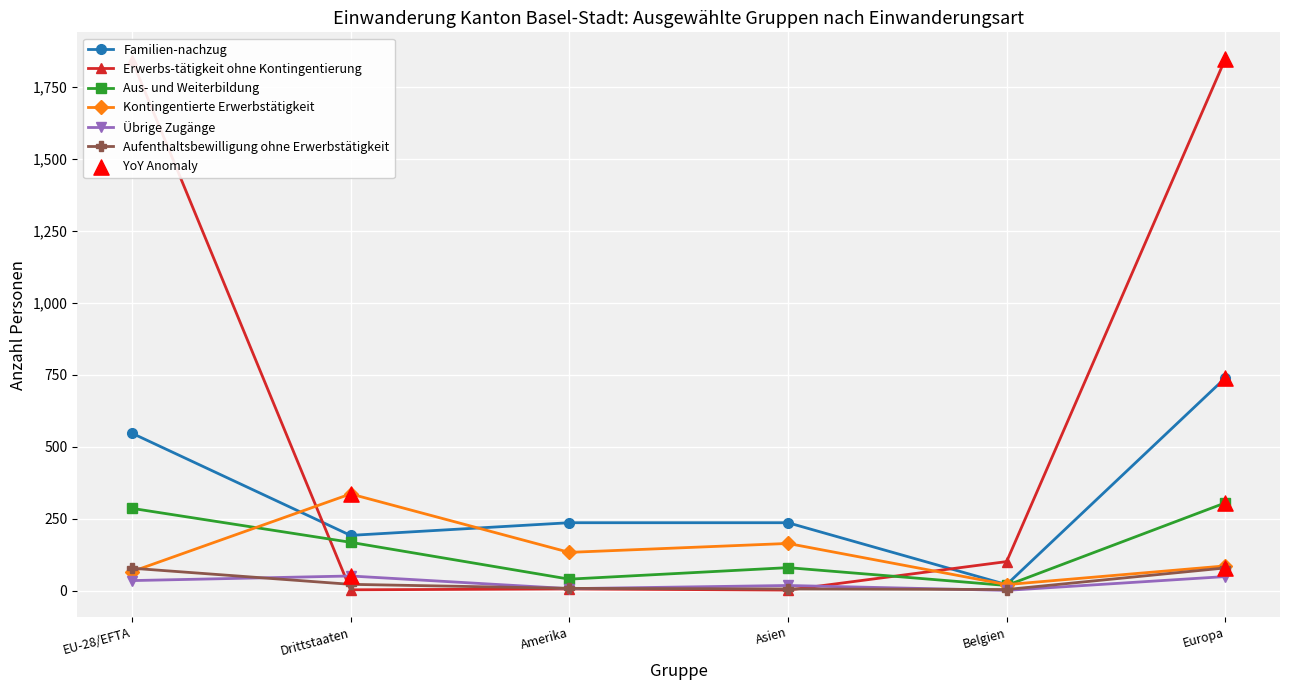

At which category is the sum across all series the highest?

Europa